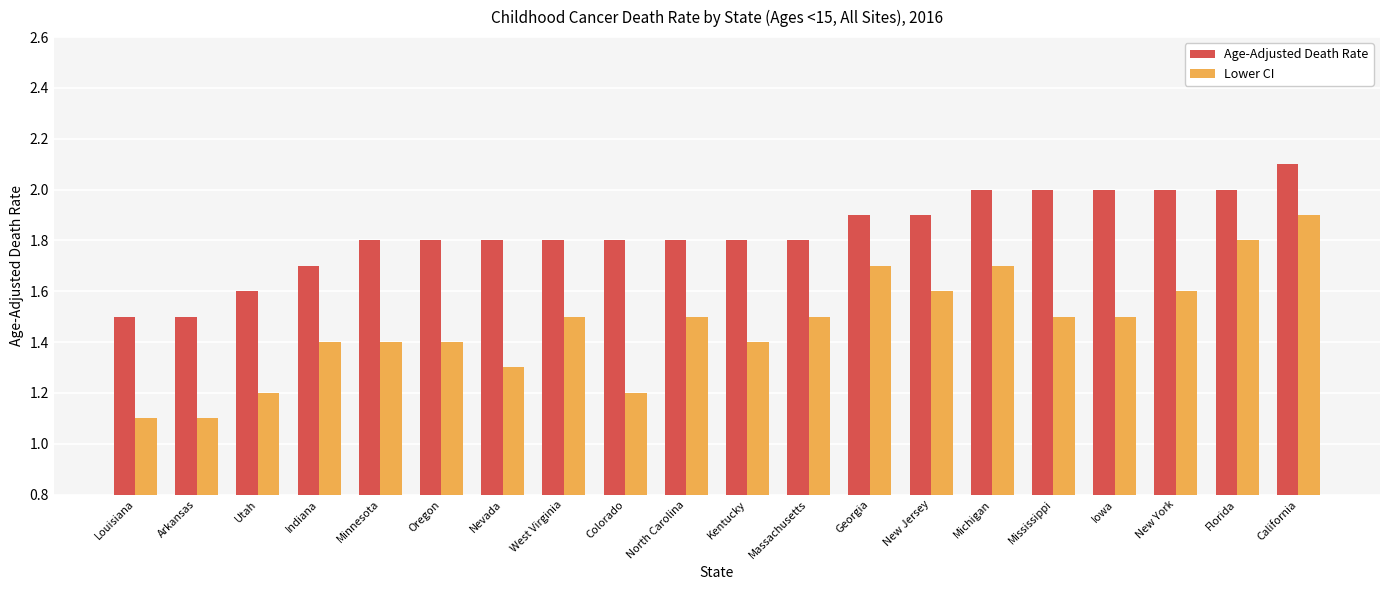

Reading left to right, list all the values displayed in this chart.

Age-Adjusted Death Rate: 1.5	1.5	1.6	1.7	1.8	1.8	1.8	1.8	1.8	1.8	1.8	1.8	1.9	1.9	2.0	2.0	2.0	2.0	2.0	2.1
Lower CI: 1.1	1.1	1.2	1.4	1.4	1.4	1.3	1.5	1.2	1.5	1.4	1.5	1.7	1.6	1.7	1.5	1.5	1.6	1.8	1.9